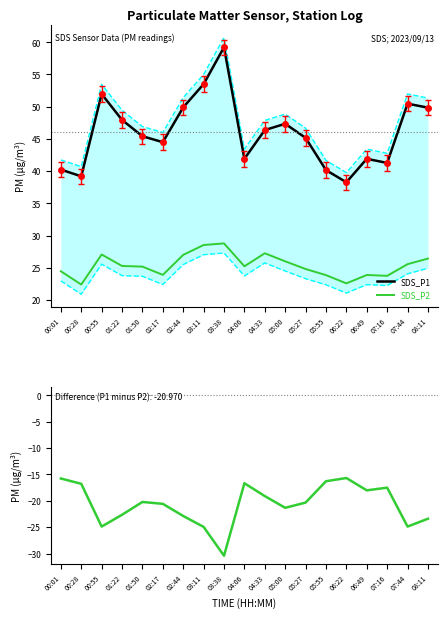

Which has a higher value, 02:17 or 01:22?

01:22